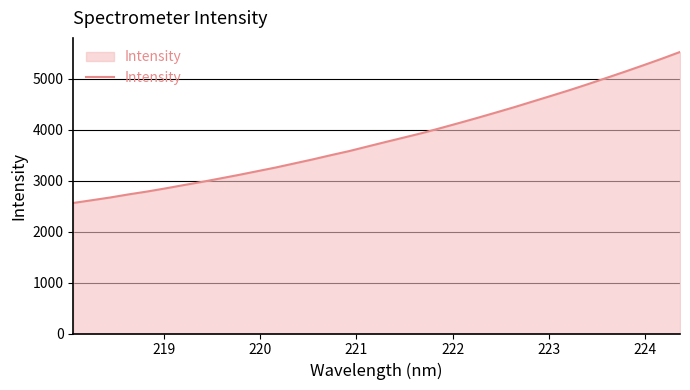

What is the greatest value displayed?

5523.5